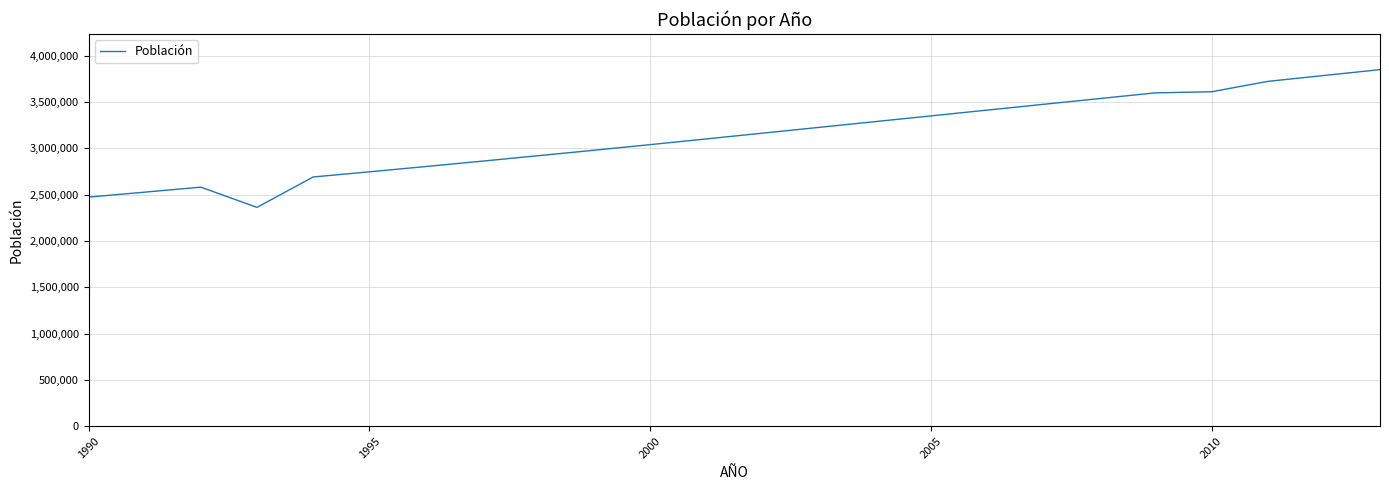

What is the greatest value displayed?

3850735